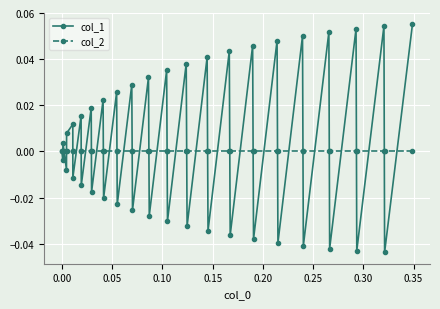

Which series has the widest spread of values?

col_1